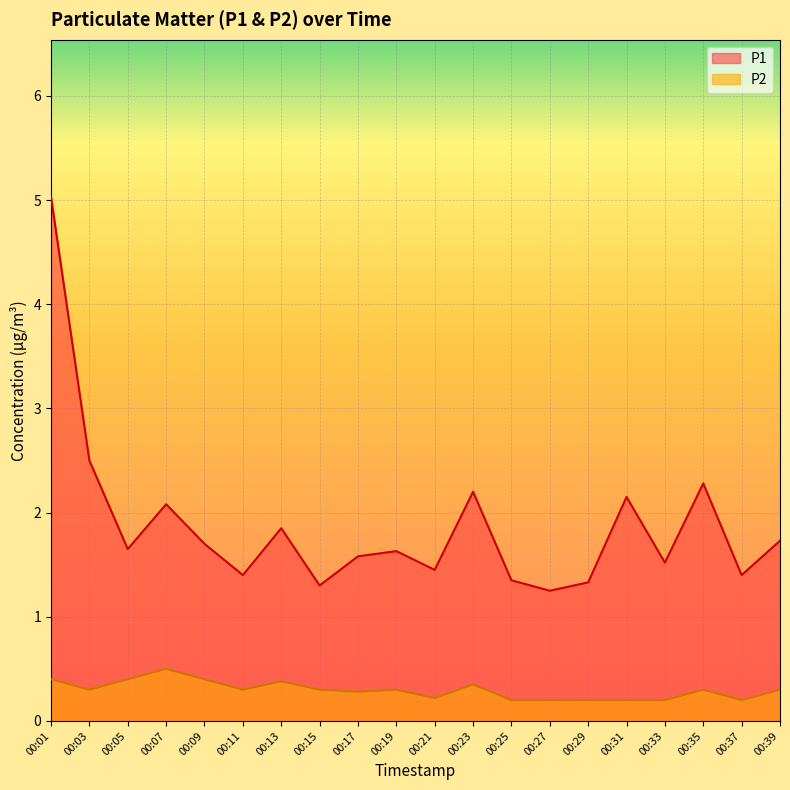

Reading left to right, list all the values displayed in this chart.

P1: 00:01=5.0	00:03=2.5	00:05=1.6	00:07=2.1	00:09=1.7	00:11=1.4	00:13=1.9	00:15=1.3	00:17=1.6	00:19=1.6	00:21=1.4	00:23=2.2	00:25=1.4	00:27=1.2	00:29=1.3	00:31=2.1	00:33=1.5	00:35=2.3	00:37=1.4	00:39=1.7
P2: 00:01=0.4	00:03=0.3	00:05=0.4	00:07=0.5	00:09=0.4	00:11=0.3	00:13=0.4	00:15=0.3	00:17=0.3	00:19=0.3	00:21=0.2	00:23=0.3	00:25=0.2	00:27=0.2	00:29=0.2	00:31=0.2	00:33=0.2	00:35=0.3	00:37=0.2	00:39=0.3